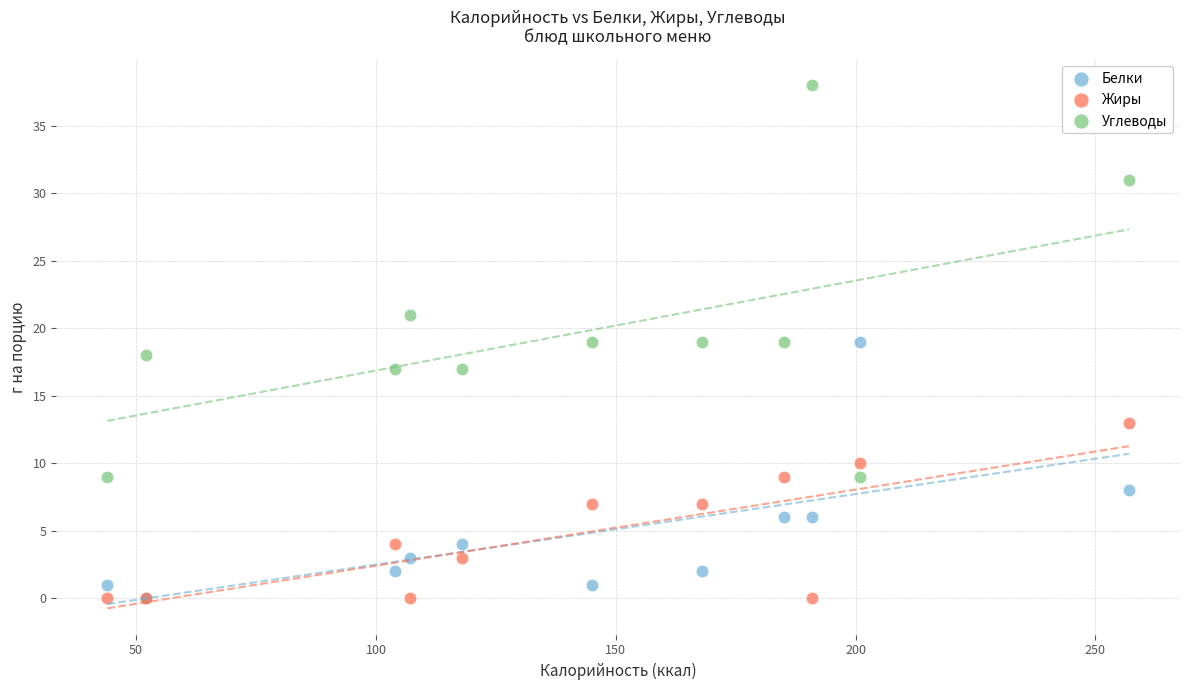

Which series contains the highest Y value?

Углеводы